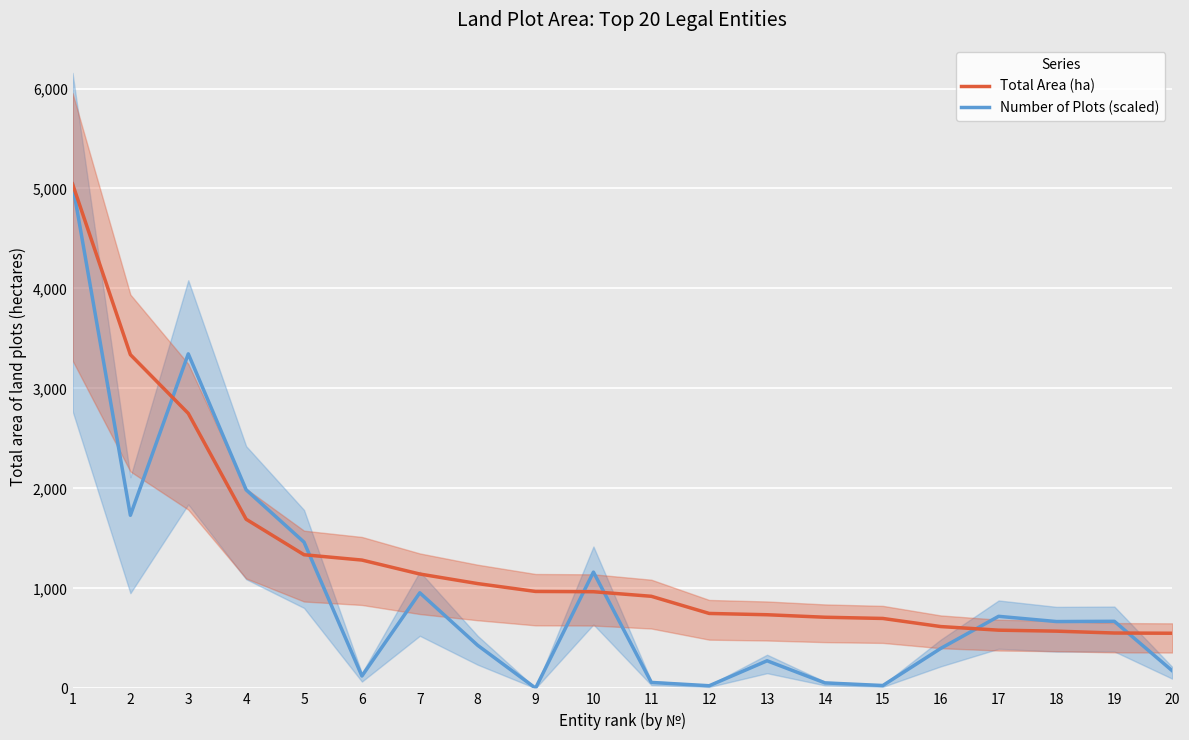

What is the value of the Number of Plots (scaled) point at the 12th from the left?

26.2